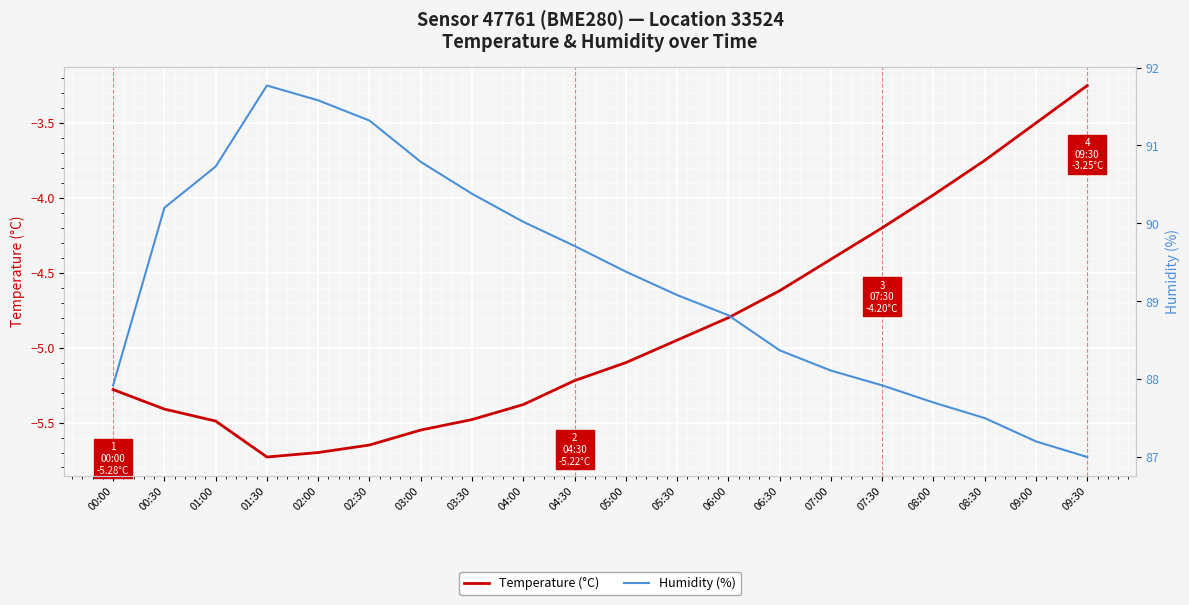

Reading right to left, what are all the values shown in this chart?

Temperature (°C): -3.2	-3.5	-3.8	-4.0	-4.2	-4.4	-4.6	-4.8	-5.0	-5.1	-5.2	-5.4	-5.5	-5.5	-5.7	-5.7	-5.7	-5.5	-5.4	-5.3
Humidity (%): 87.0	87.2	87.5	87.7	87.9	88.1	88.4	88.8	89.1	89.4	89.7	90.0	90.4	90.8	91.3	91.6	91.8	90.7	90.2	87.9